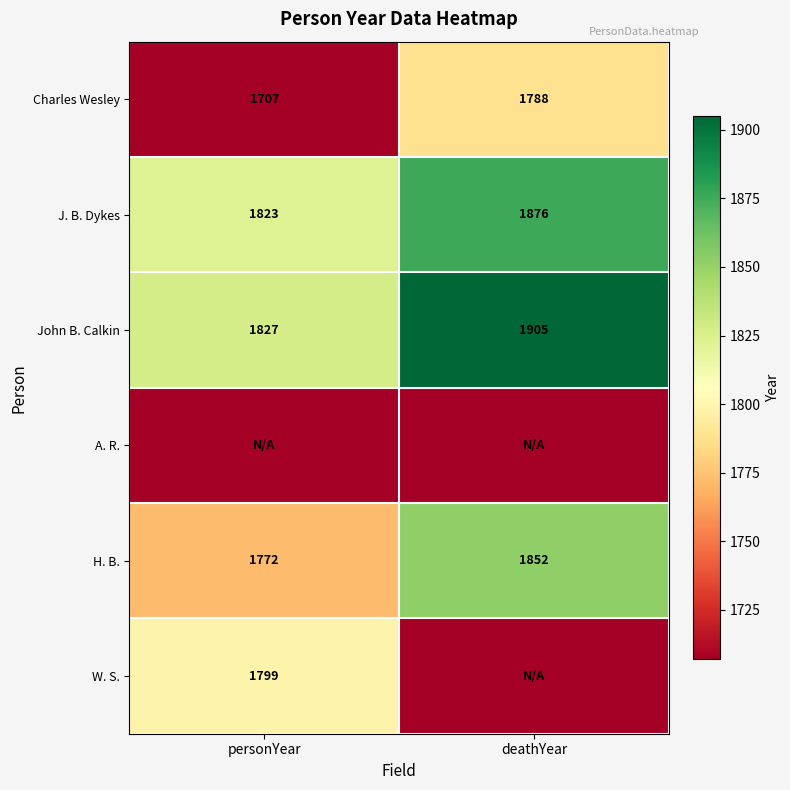

What is the total value across all series at deathYear?

10835